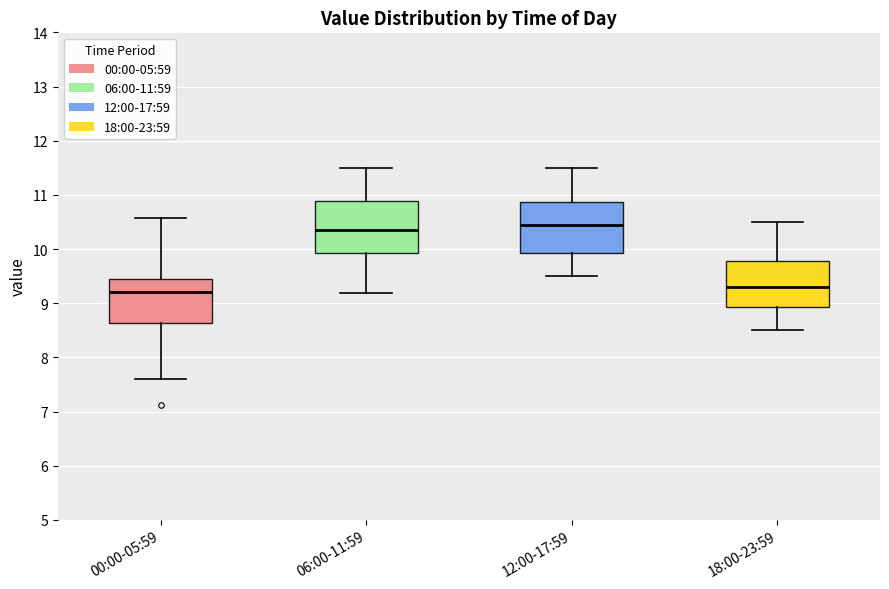

Where does the lower whisker of the box for 00:00-05:59 end on the y-axis? The values are not printed on the chart, so give them approximately, as read against the axis.

7.6